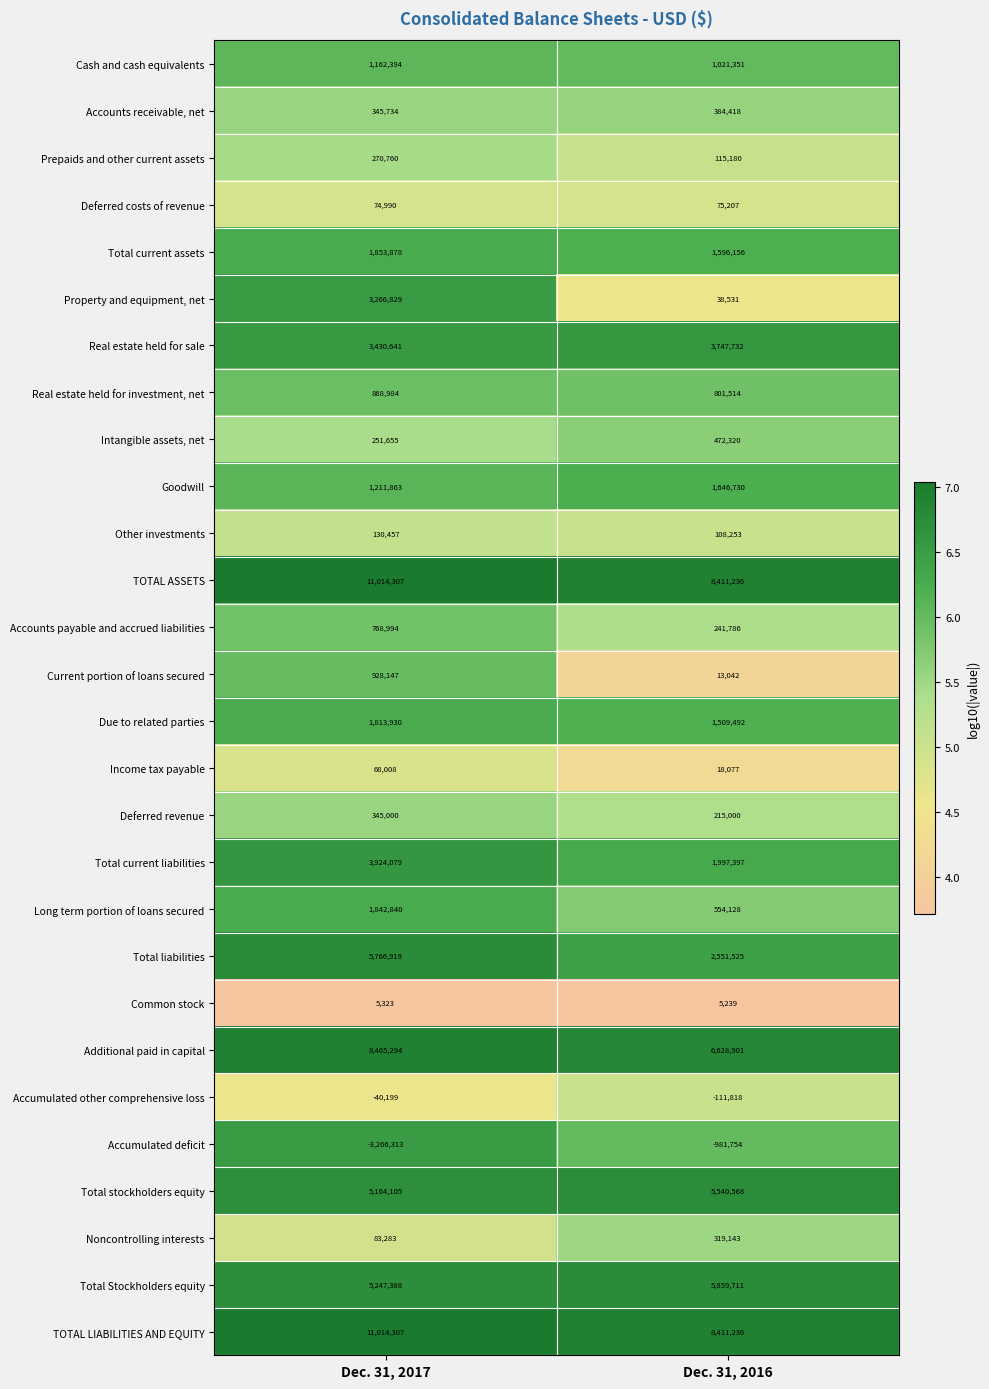

At how many categories does at least one series exceed 4?

2